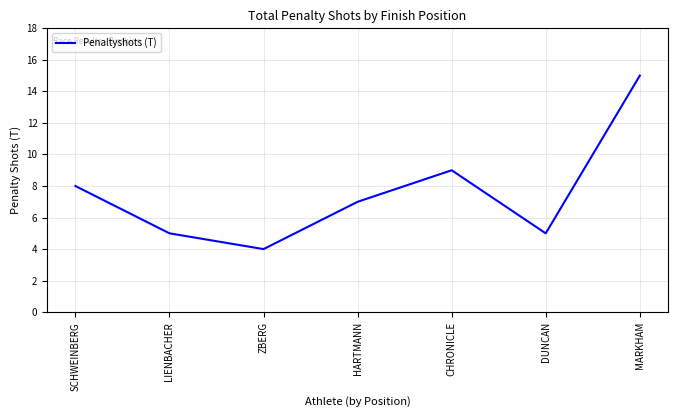

Is it true that the value at MARKHAM is 15?

True